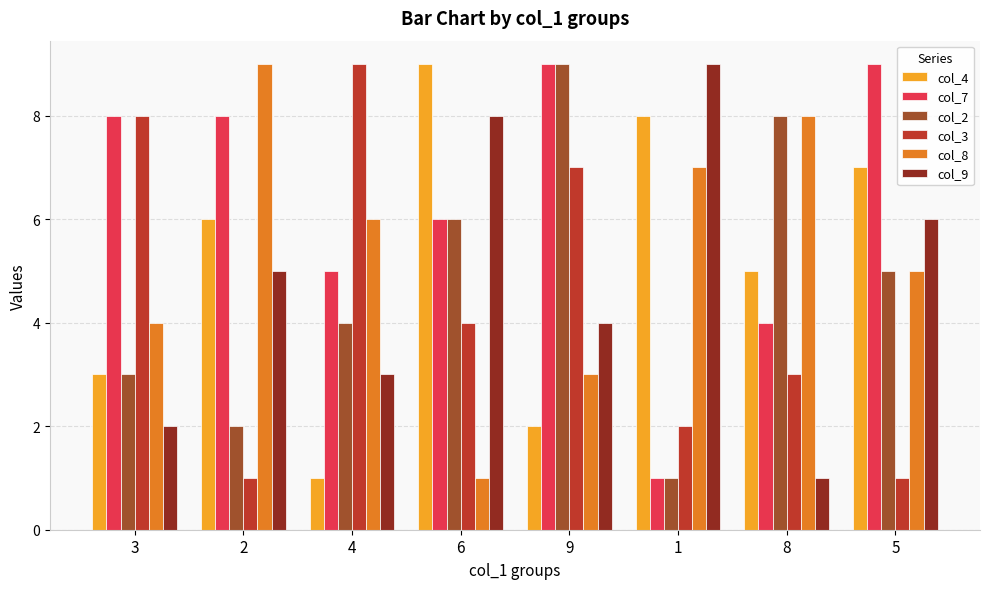

True or false: col_9 has a value of 3 at 4.

True